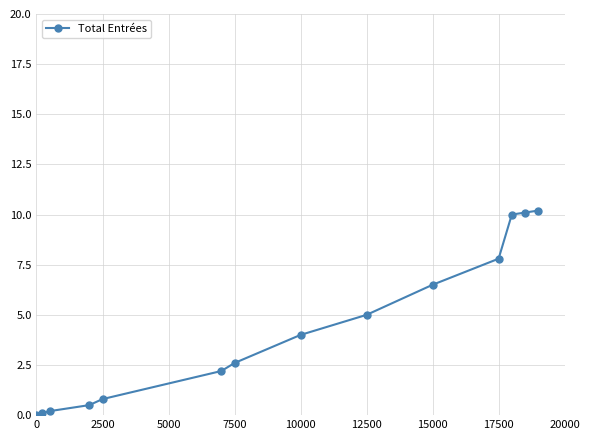

How many values are below 4?

7